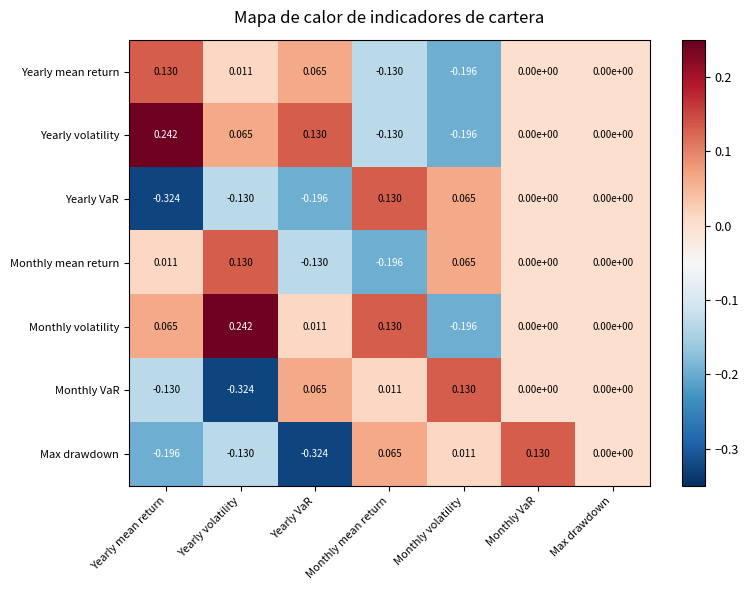

How many categories are shown in the chart?

7